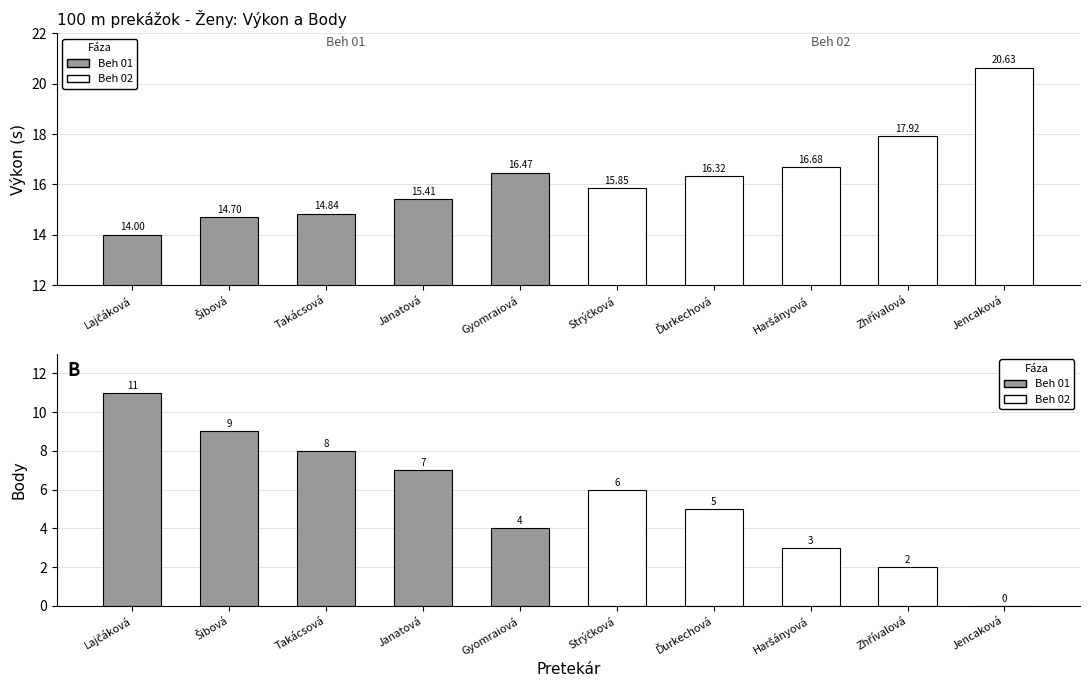

Between Janatová and Jencaková, which series saw the biggest shift?

Body